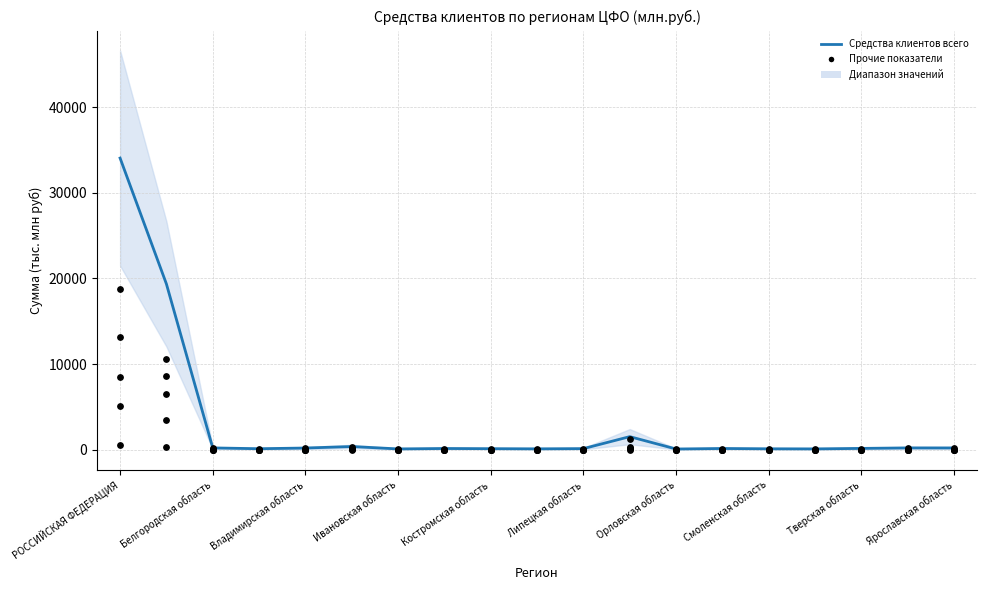

Which series has the largest total across all categories?

Средства клиентов всего